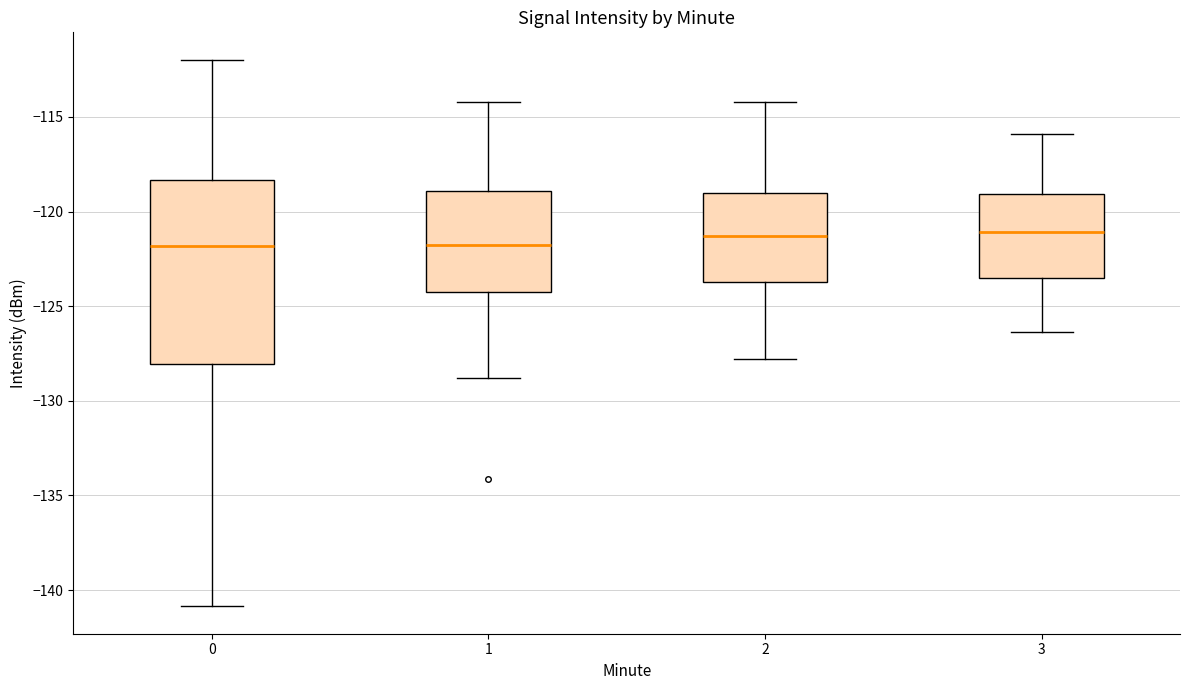

Where does the median line of the box at x = 3 sit on the y-axis? The values are not printed on the chart, so give them approximately, as read against the axis.

-121.0